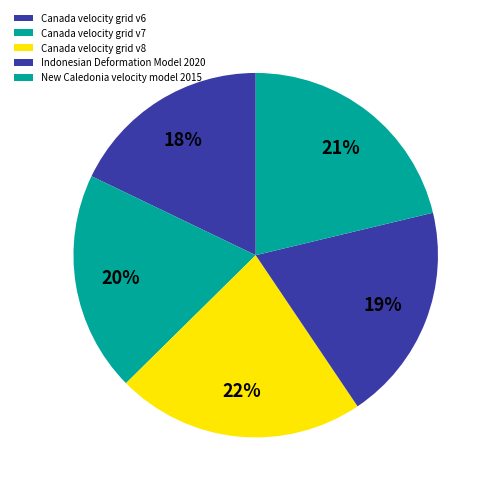

Is it true that Canada velocity grid v6 is 30% of the pie?

False